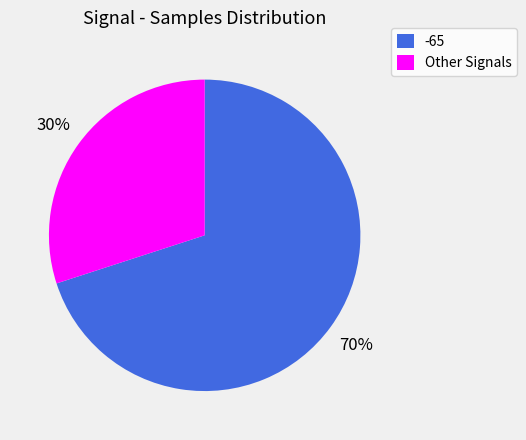

Is it true that -65 is 78% of the pie?

False